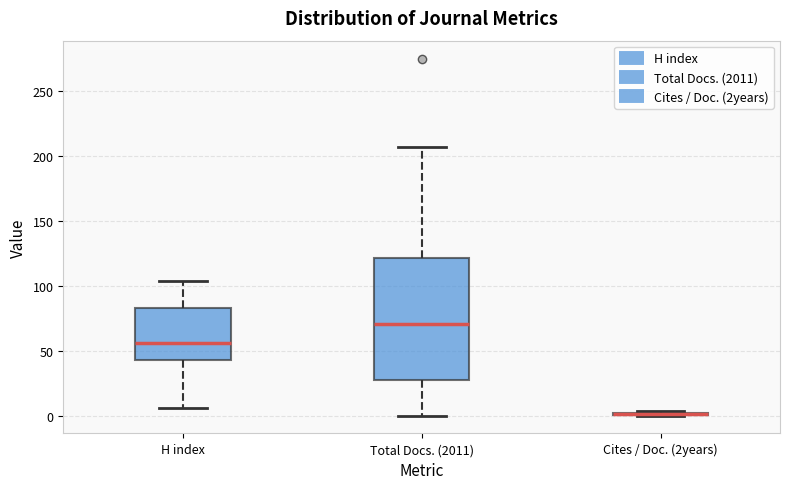

Reading left to right, transcribe this box plot: for each box, give where its median line is, the range the box spans, and where its two whiskers end, as read against the y-axis. The values are not printed on the chart, so give them approximately, as read against the axis.

H index: median 55, box 45 to 85, whiskers 5 to 105
Total Docs. (2011): median 70, box 30 to 120, whiskers 0 to 205
Cites / Doc. (2years): box collapsed to a line at 0, whiskers 0 to 5